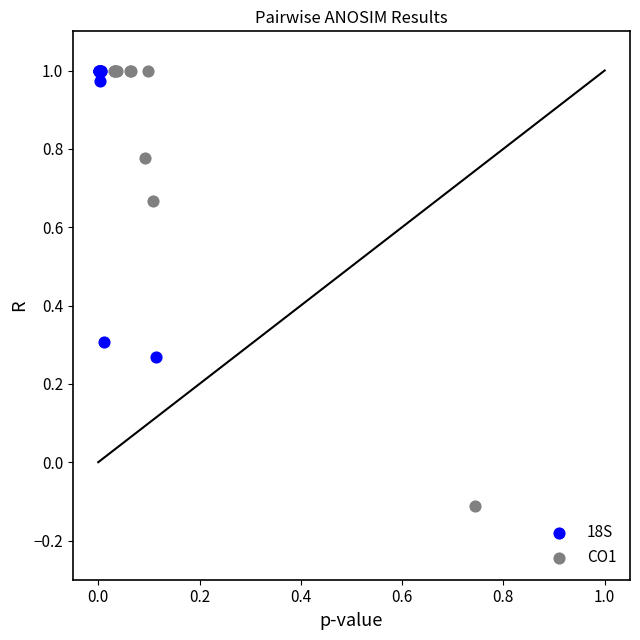

Which series has the largest Y range (max minus min)?

CO1